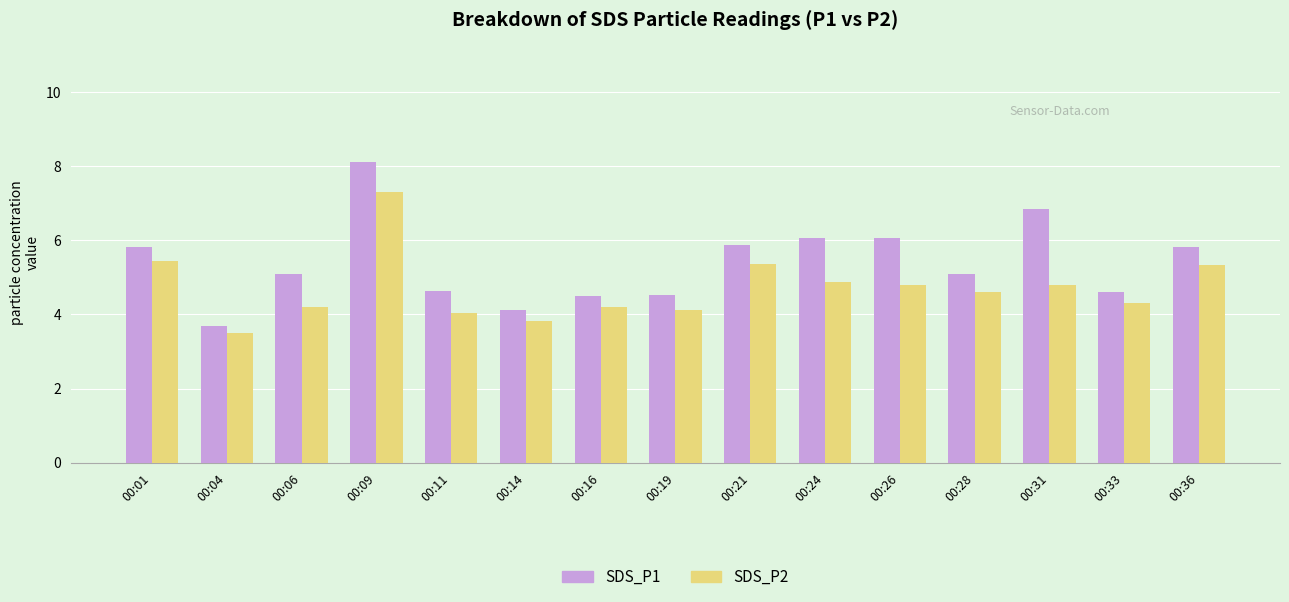

What is the total value across all series at 00:33?

8.9